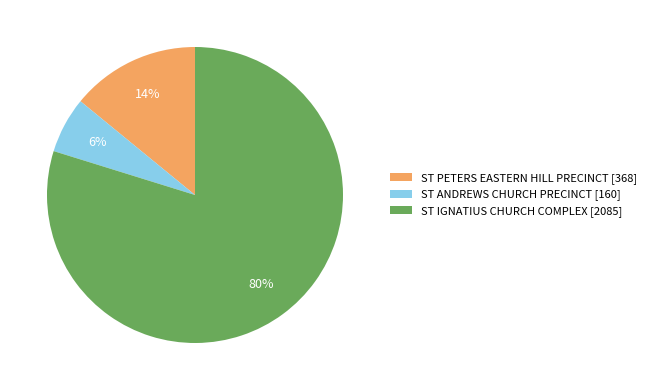

Combined, do ST IGNATIUS CHURCH COMPLEX [2085] and ST ANDREWS CHURCH PRECINCT [160] account for over 50%?

Yes